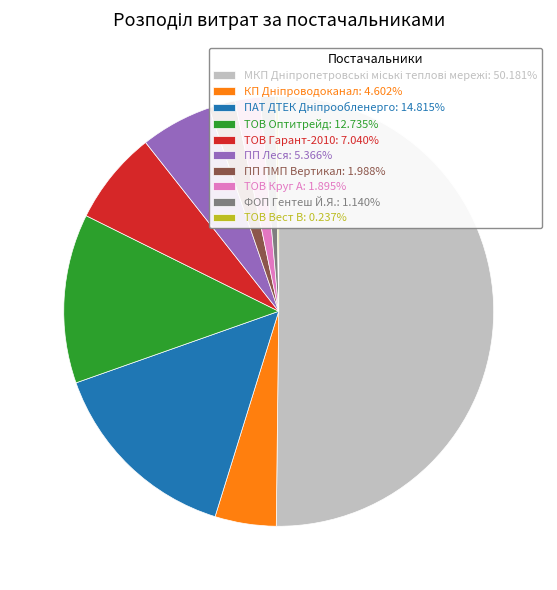

Does ПП Леся account for over 50% of the chart?

No